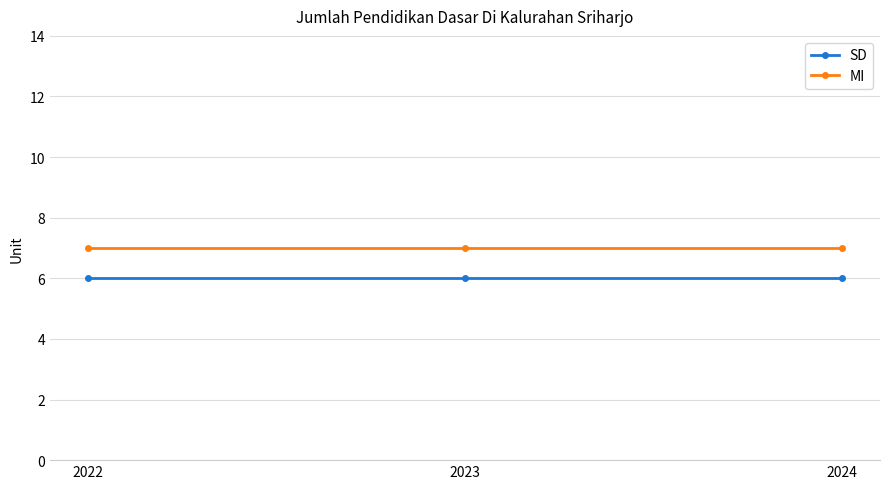

How many lines are shown in the chart?

2